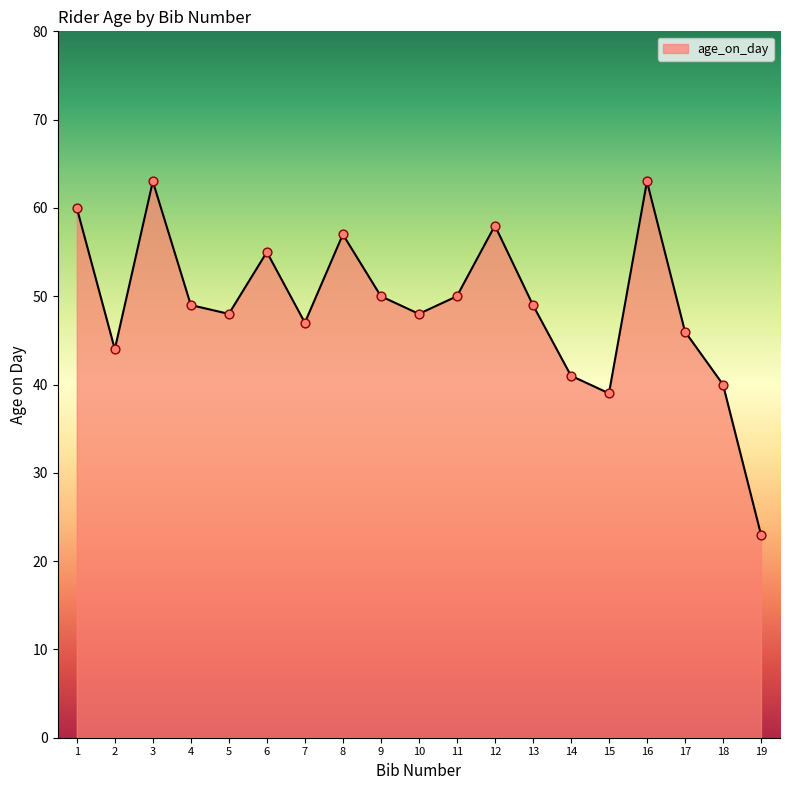

Between 4 and 10, which is larger?

4